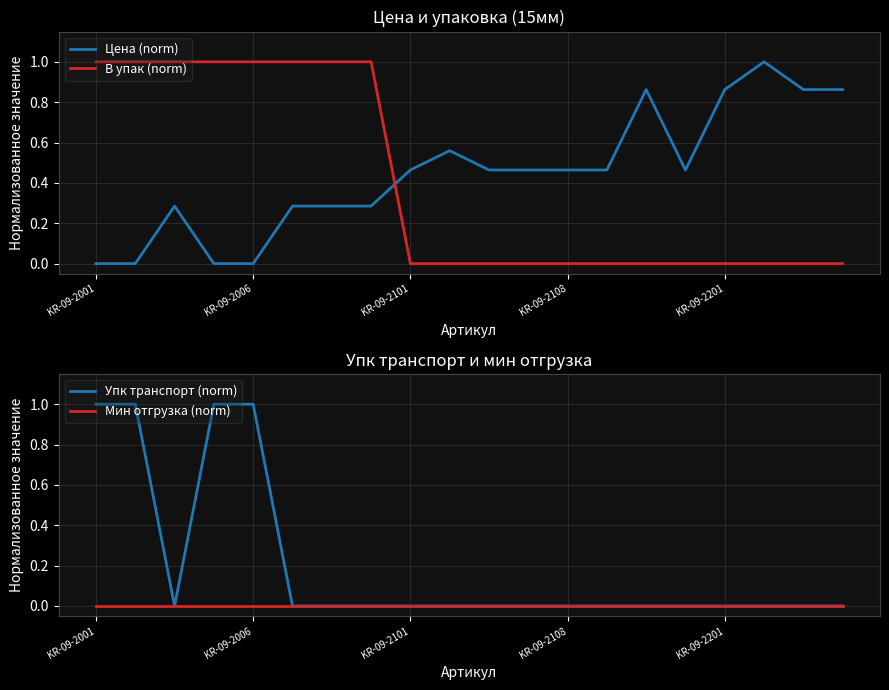

What is the maximum value shown in the chart?

1.0